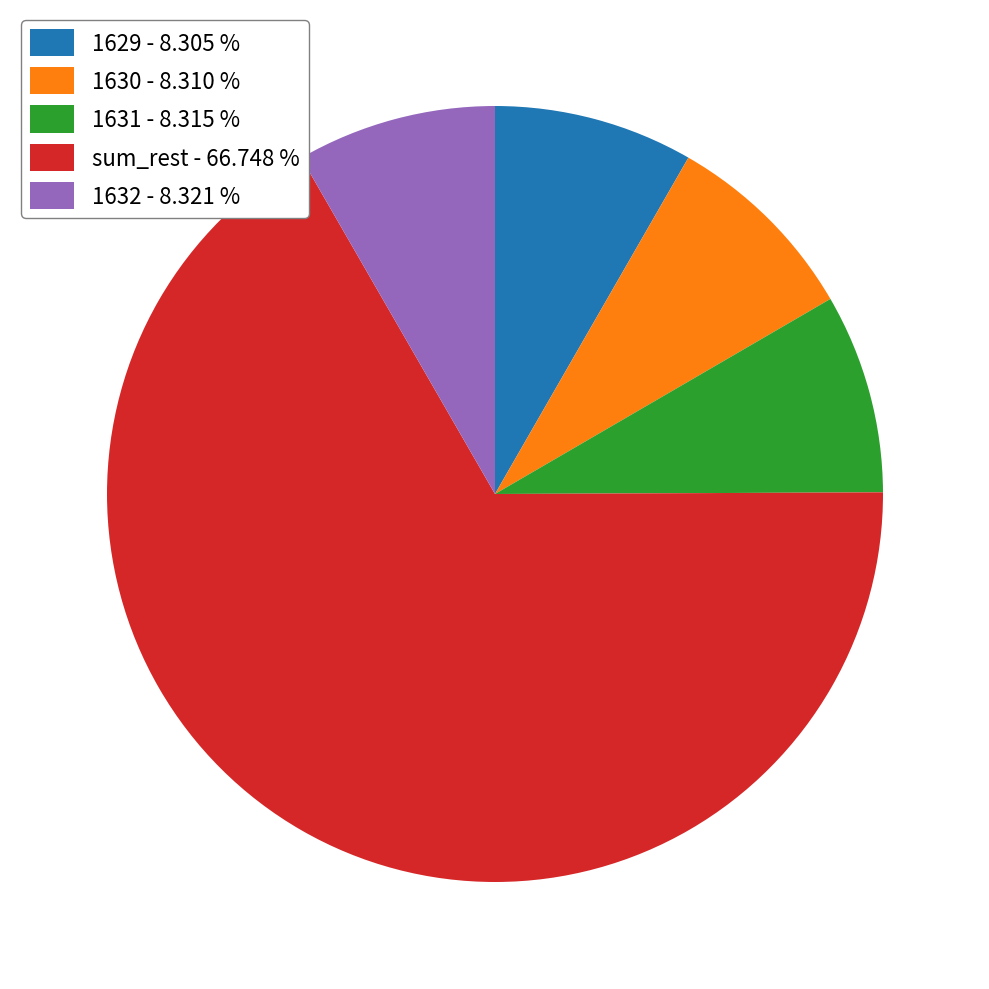

What is the largest slice in the pie chart?

sum_rest - 66.748 %